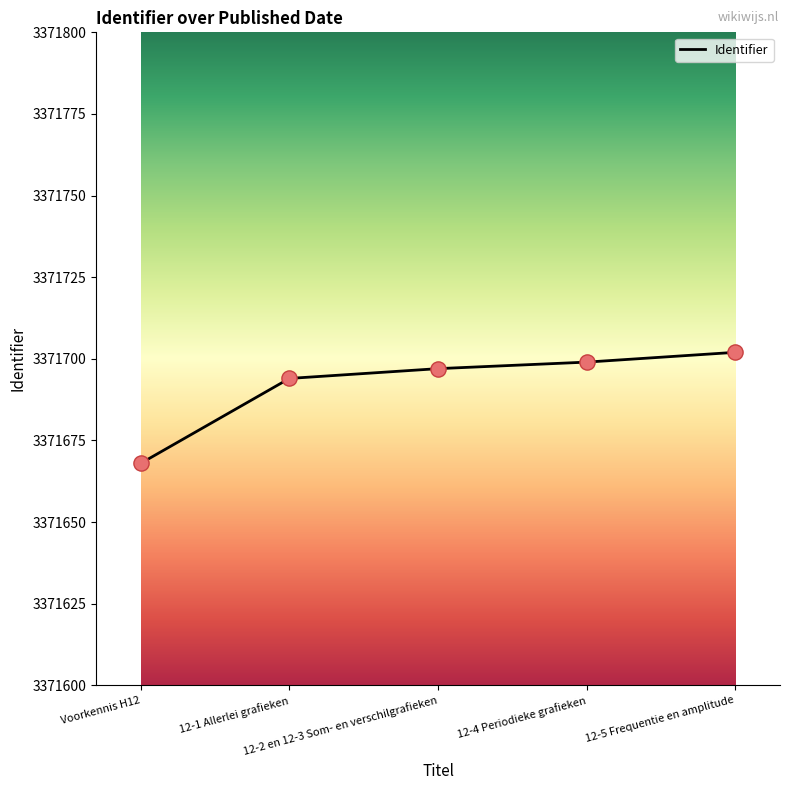

Which has a higher value, 12-5 Frequentie en amplitude or 12-1 Allerlei grafieken?

12-5 Frequentie en amplitude